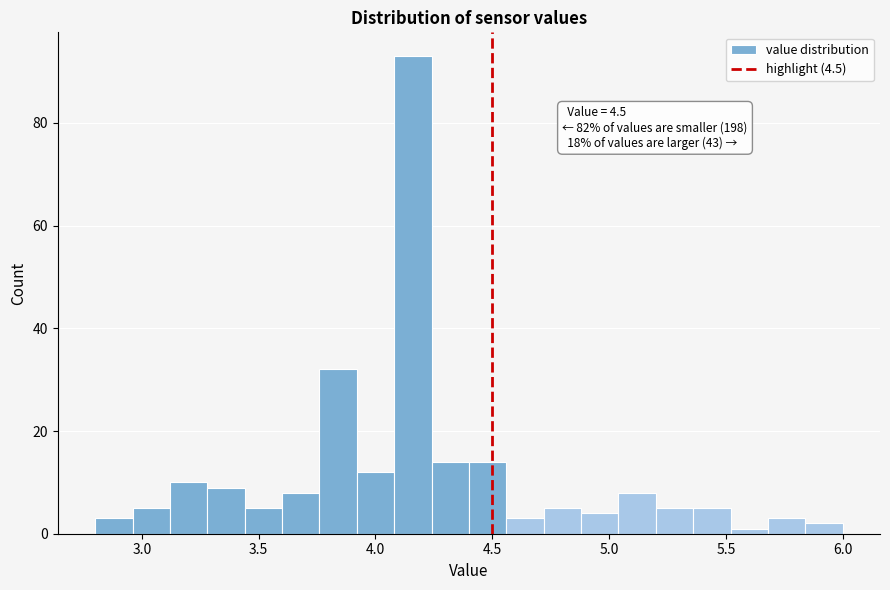

Around what value on the x-axis is the tallest bar? Give the approximate position of its centre, as read against the axis.

4.15